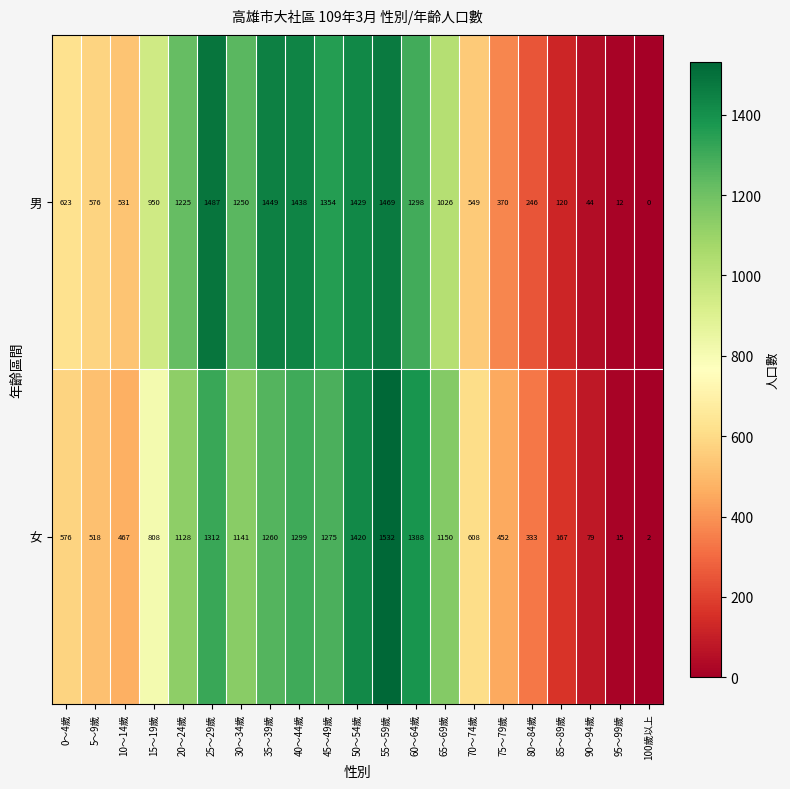

At how many categories does at least one series exceed 262?

17